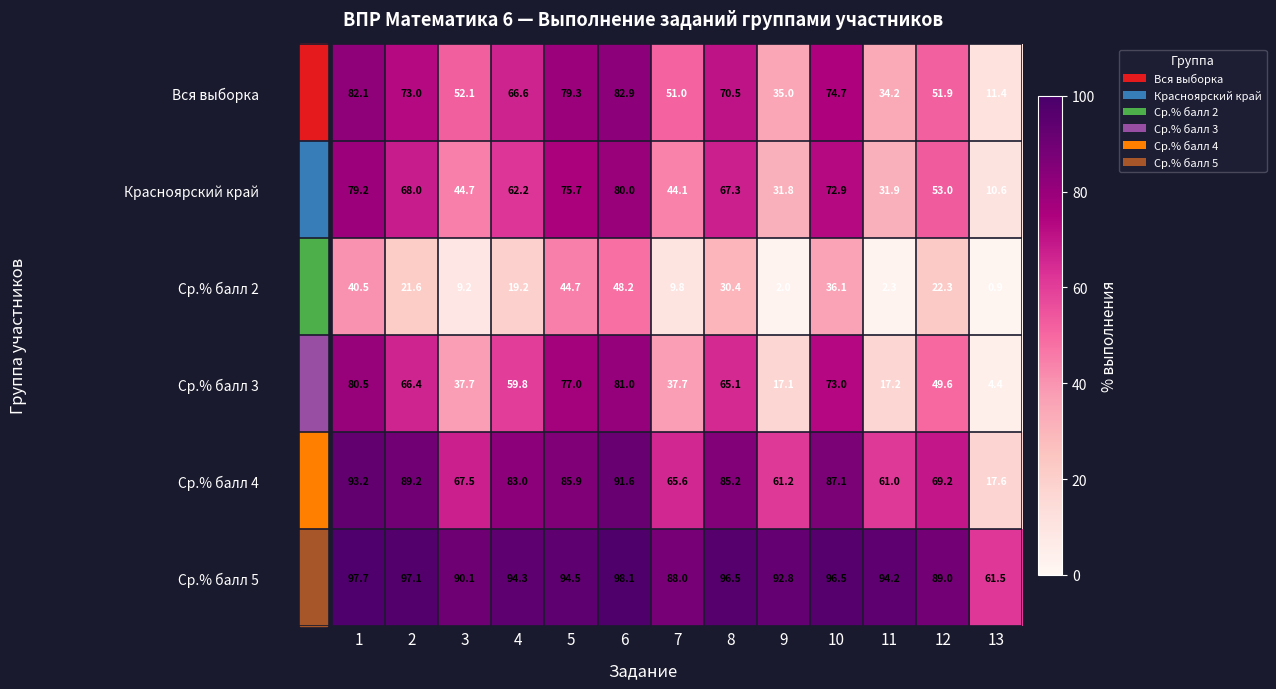

What is the maximum value for Ср.% балл 5?

98.1